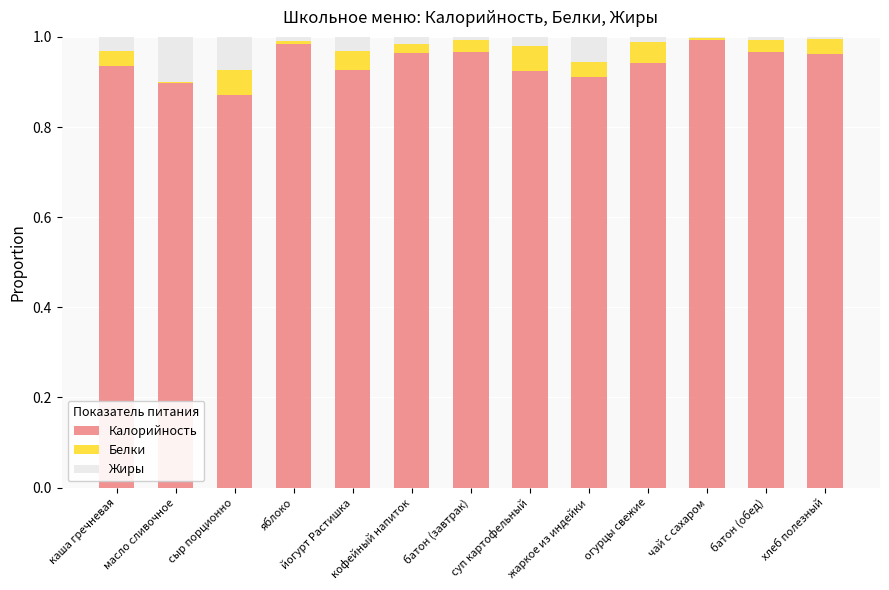

Are the bars grouped side by side (vs. stacked)?

No